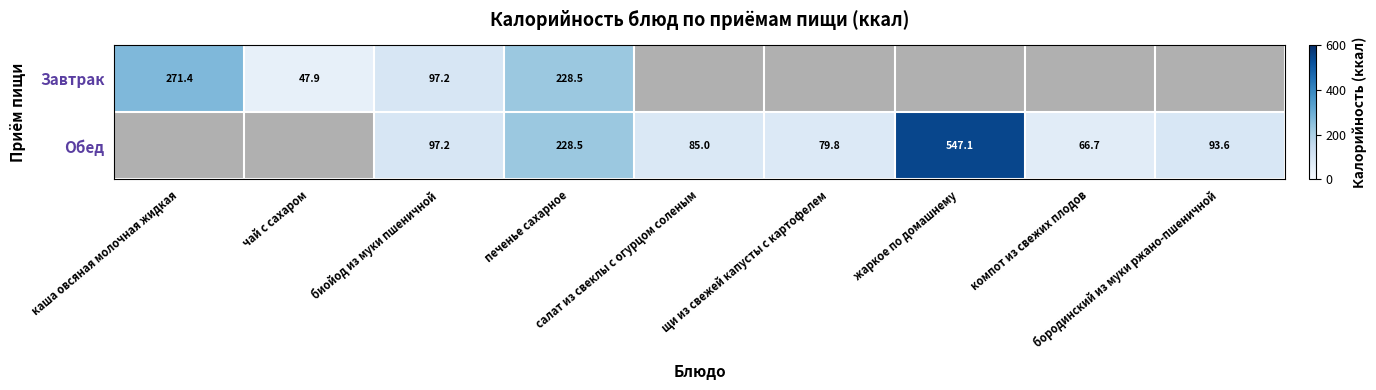

Rank the series by their average value, from lowest to highest.

Завтрак, Обед